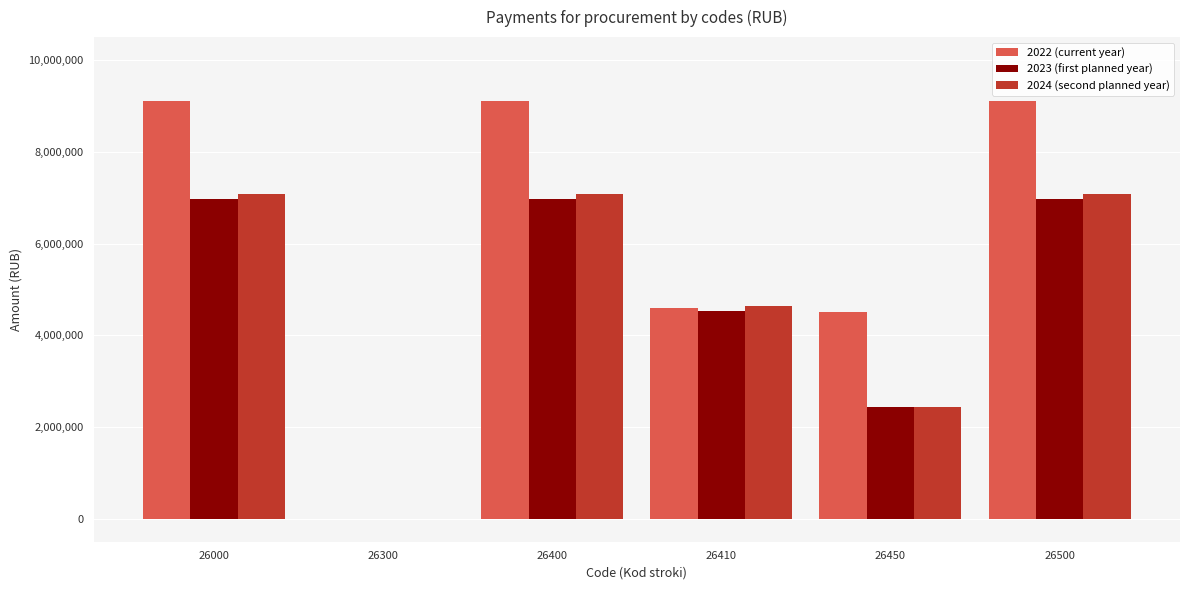

What is the sum of the 2022 (current year) values at 26450 and 26500?

13606330.5